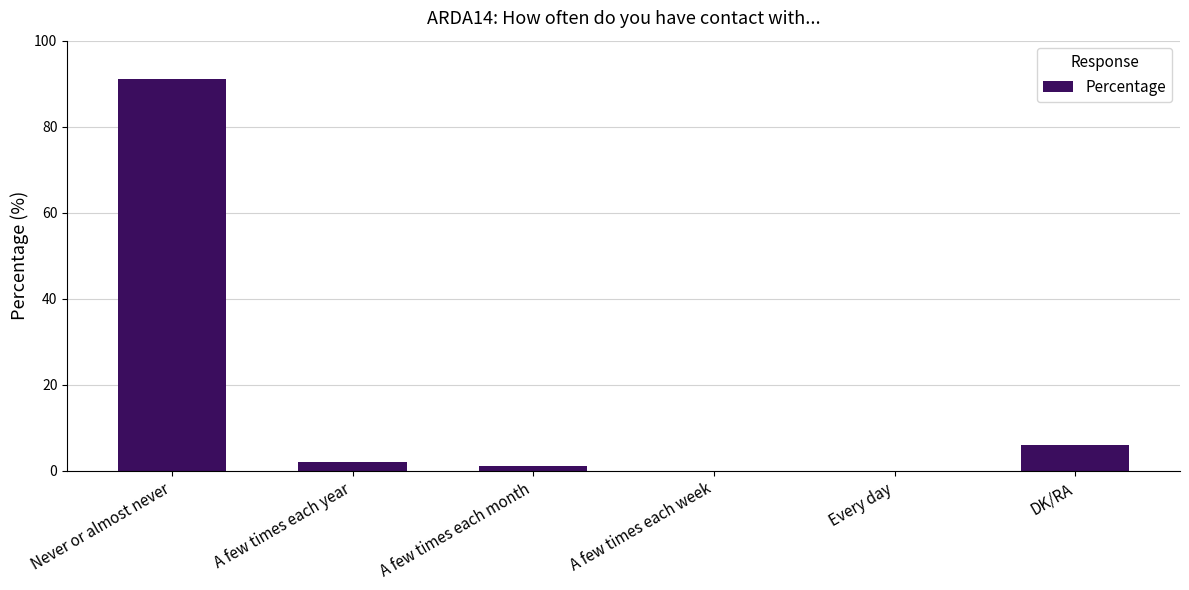

Which label corresponds to the largest value in the chart?

Never or almost never